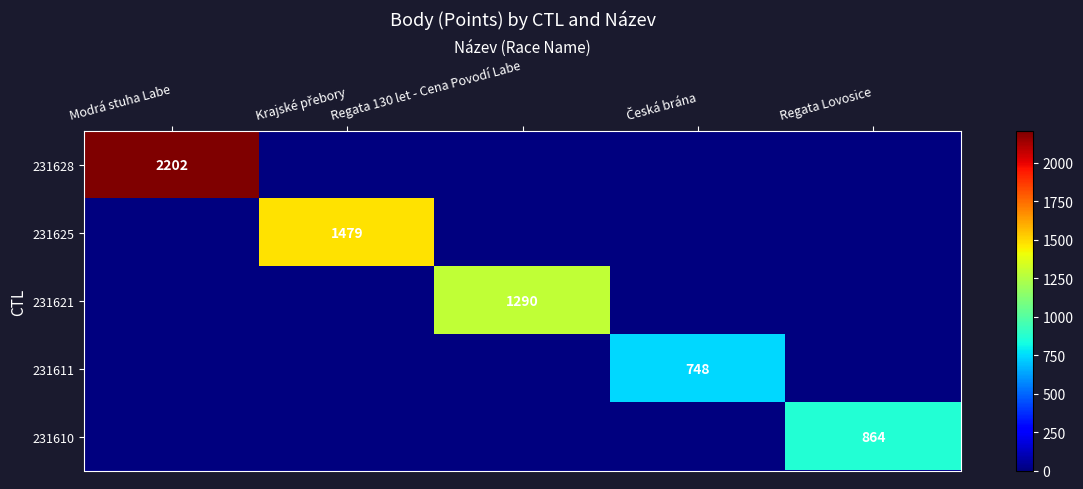

Which series has the largest total across all categories?

231628